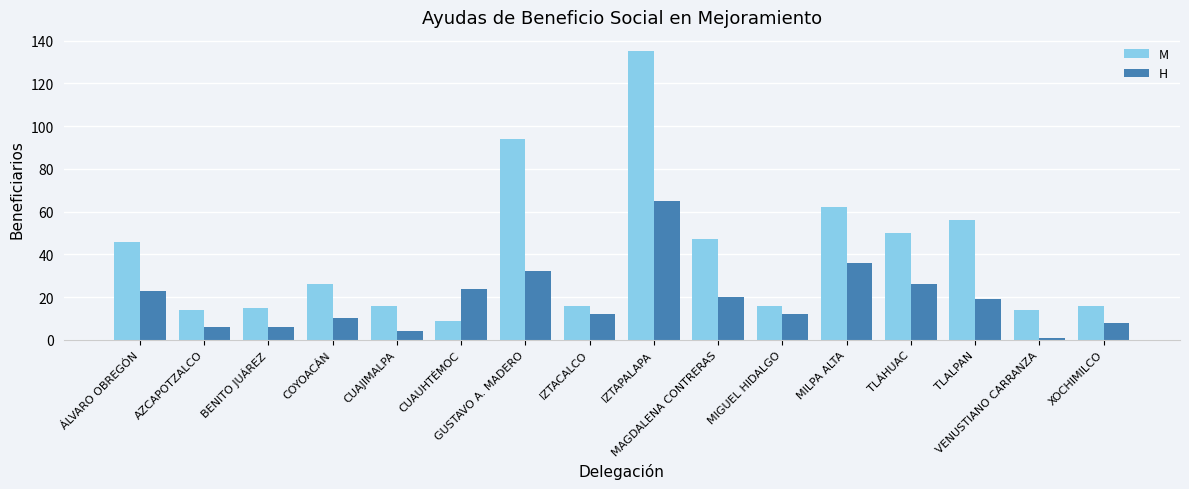

What is the sum of all M values?

632